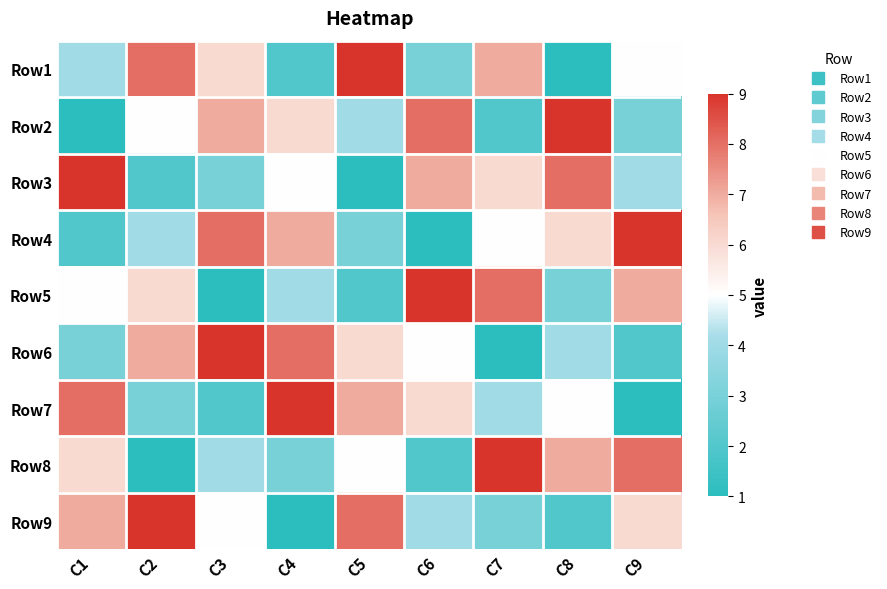

What is the total value across all series at C9?

45